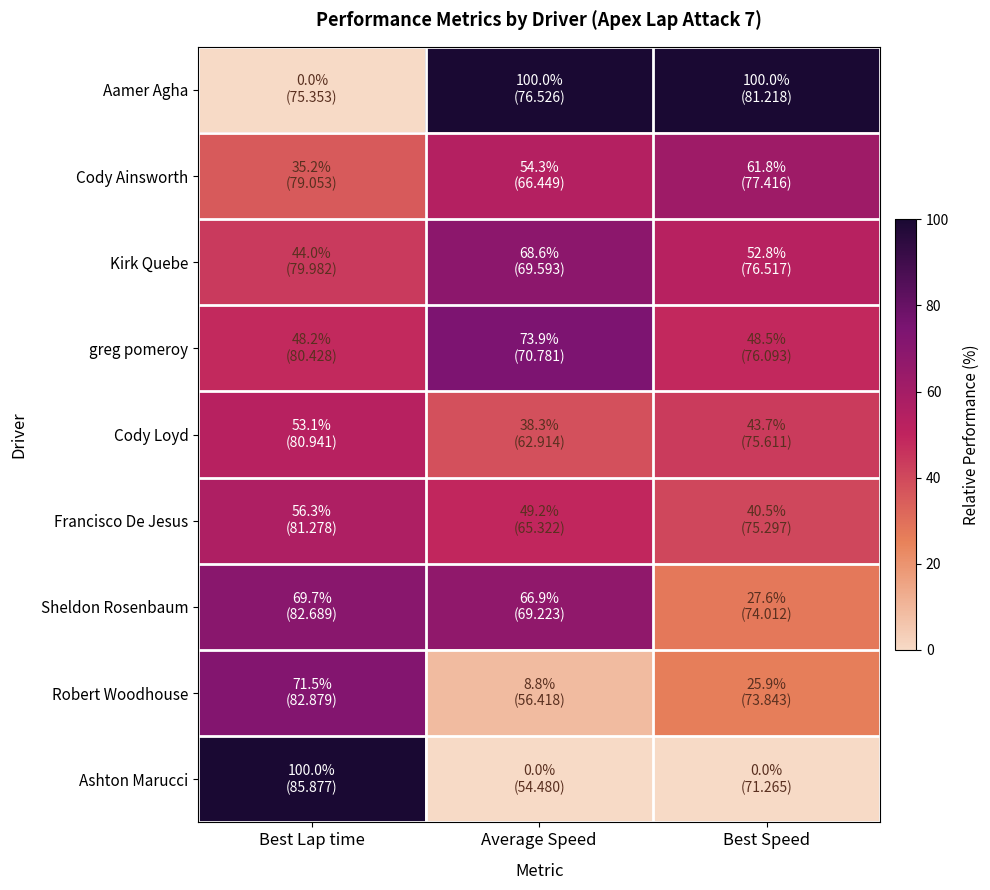

What is the maximum value shown in the chart?

100.0